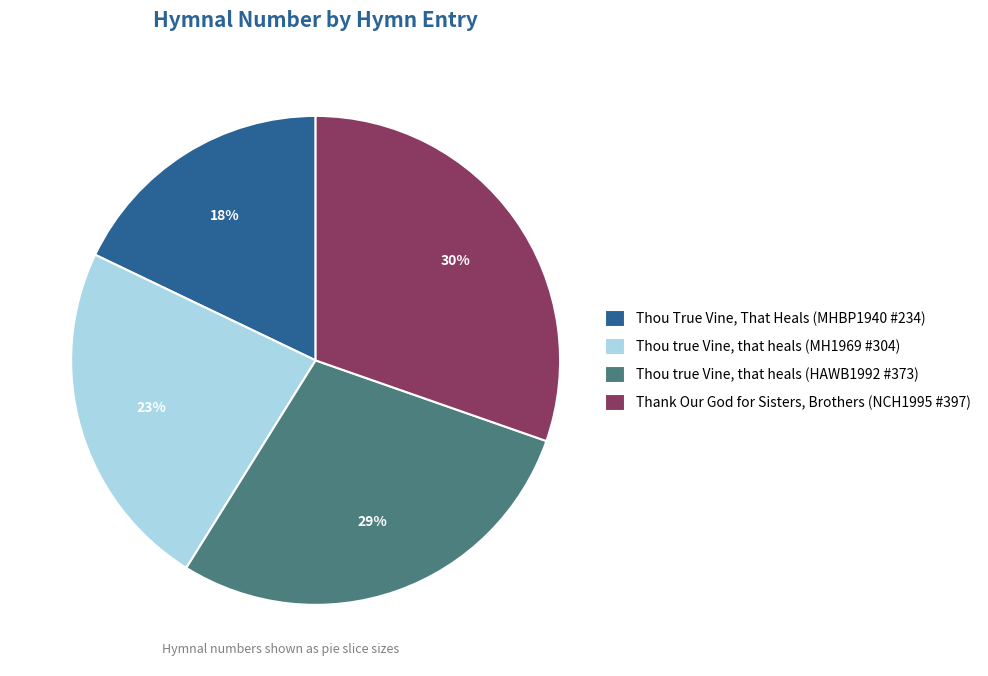

To the nearest percent, what portion does Thou True Vine, That Heals (MHBP1940 #234) represent?

18%